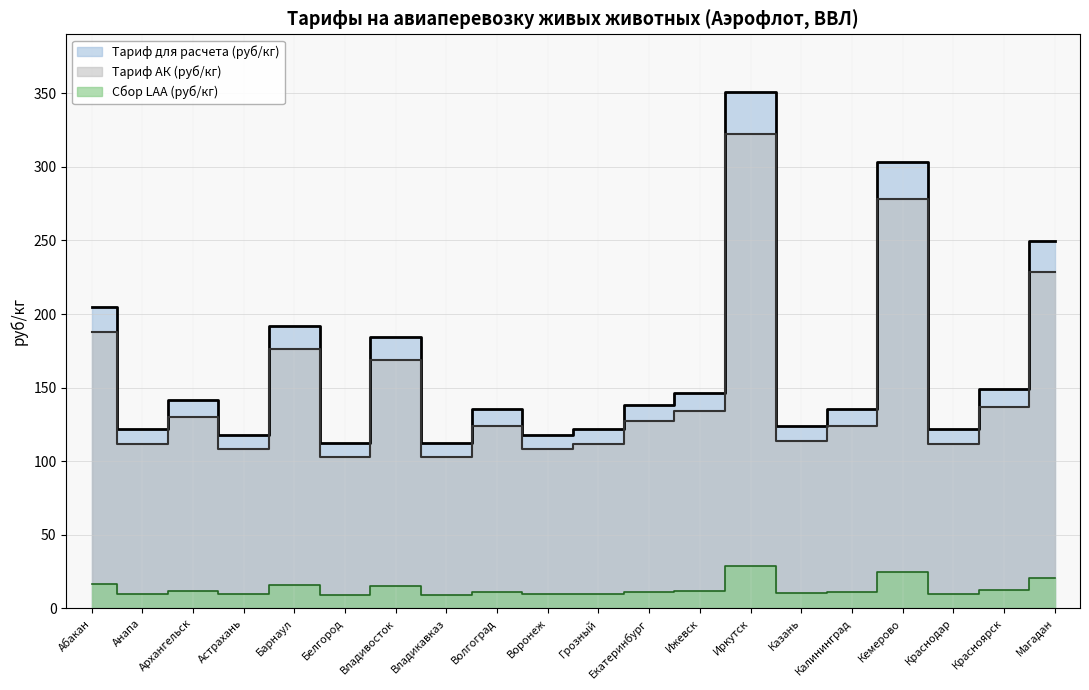

Between Абакан and Калининград, which is larger?

Абакан